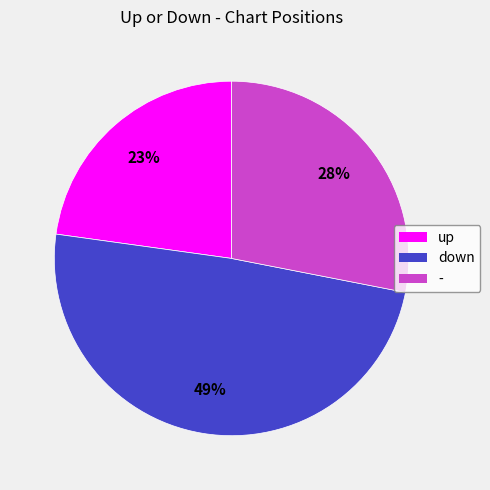

To the nearest percent, what is the average slice percentage?

33%